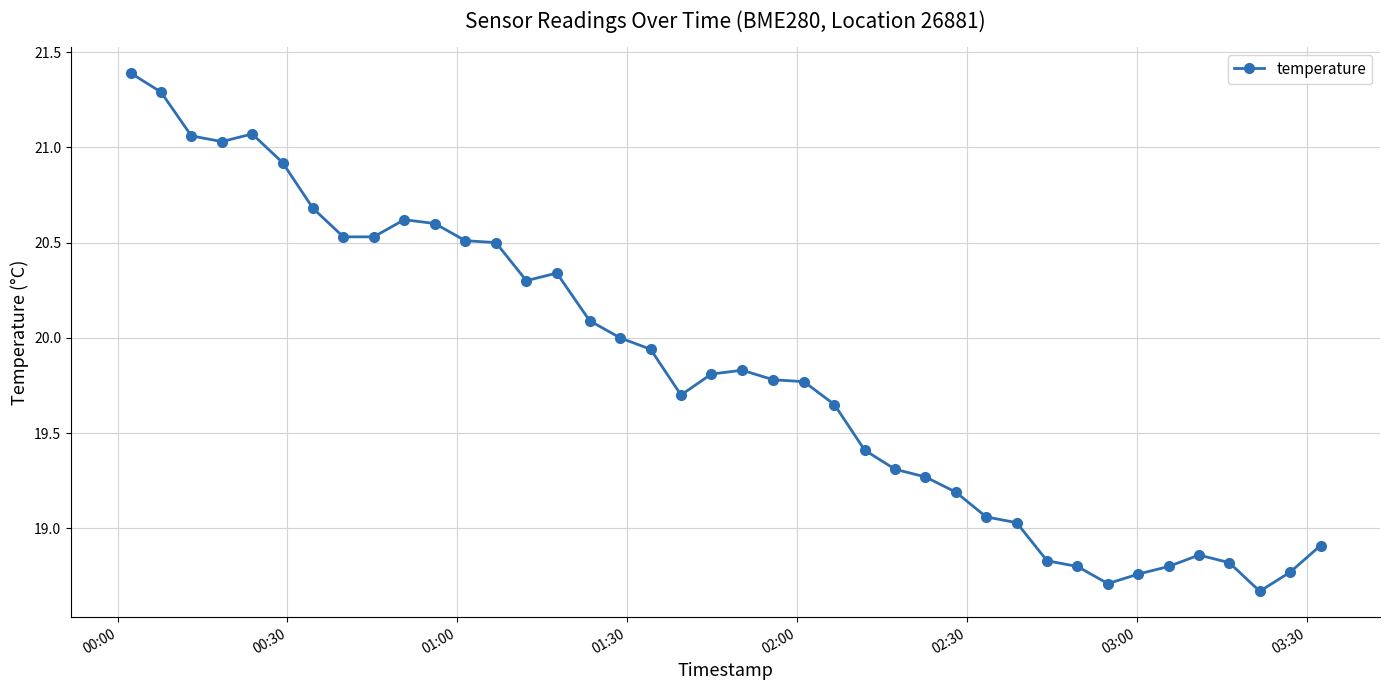

What is the value of the 6th point from the left?

20.9